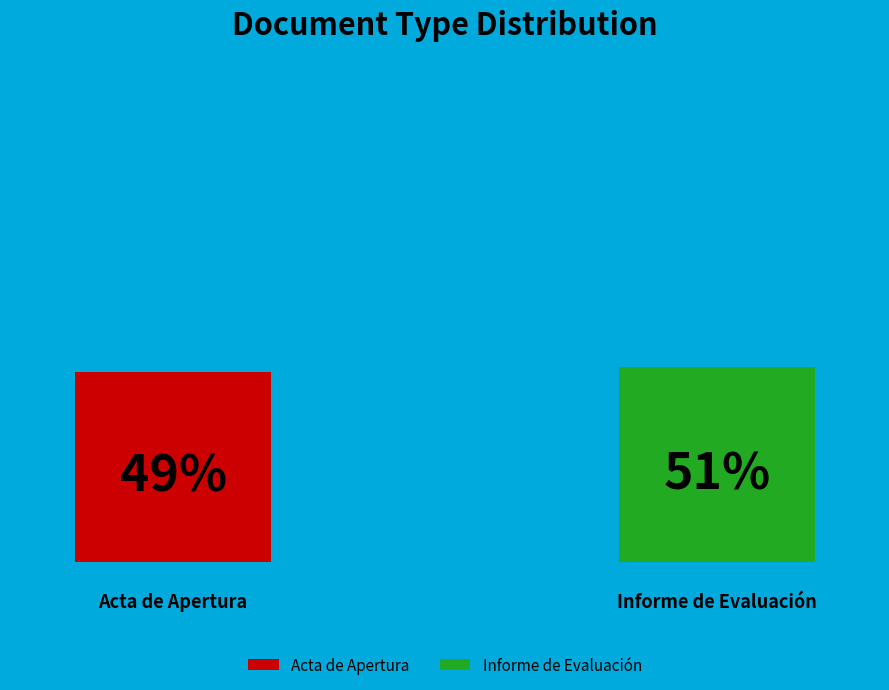

Do Acta de Apertura and Informe de Evaluación together represent more than half of the pie?

Yes